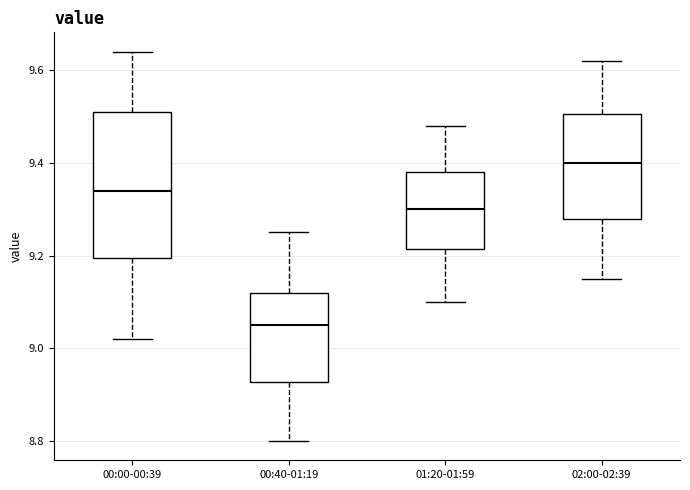

Which box has the highest median line?

02:00-02:39